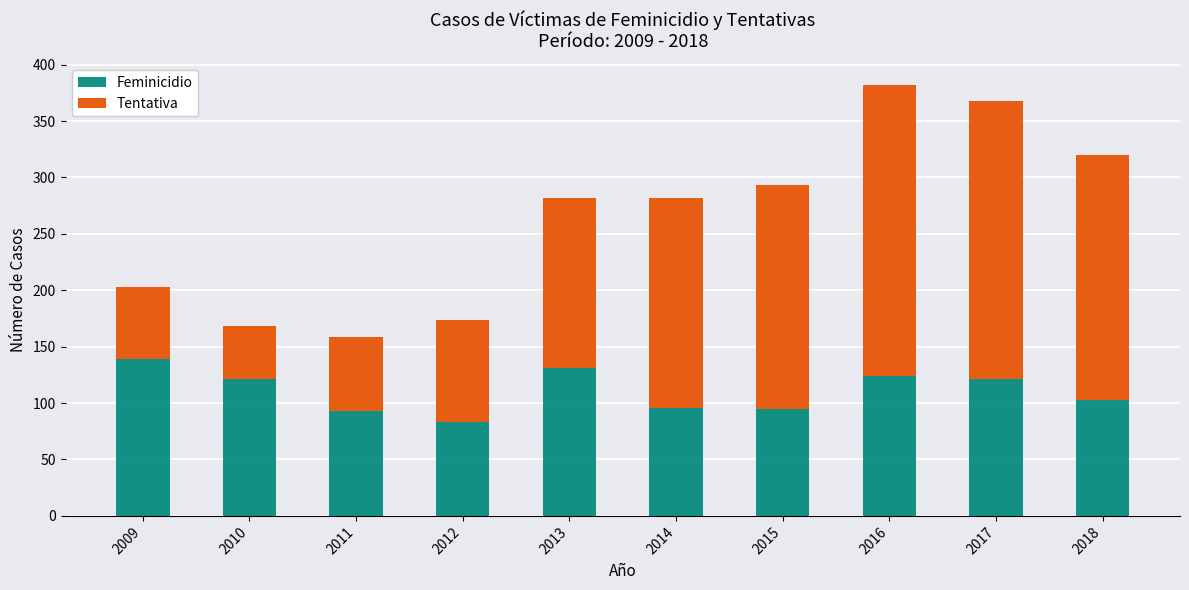

What is the minimum value for Feminicidio?

83